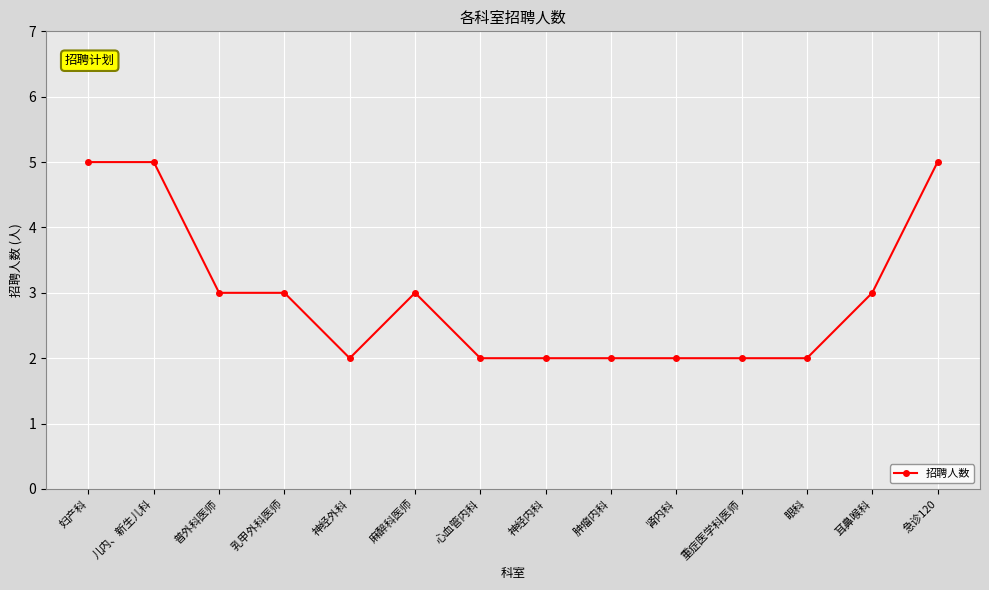

True or false: the data shows 2 at 神经内科.

True